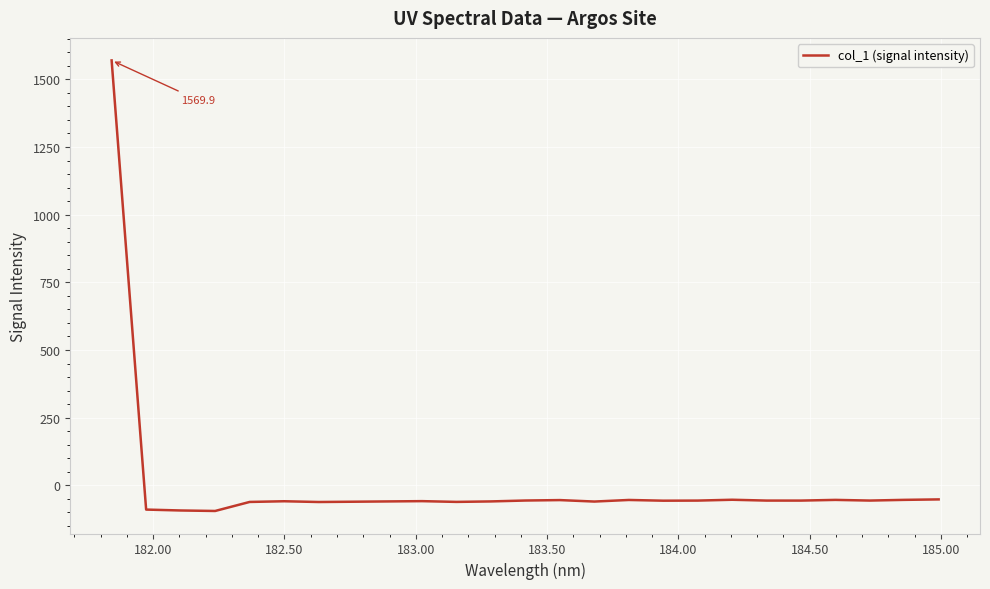

What is the difference between the maximum and minimum values?

1664.7